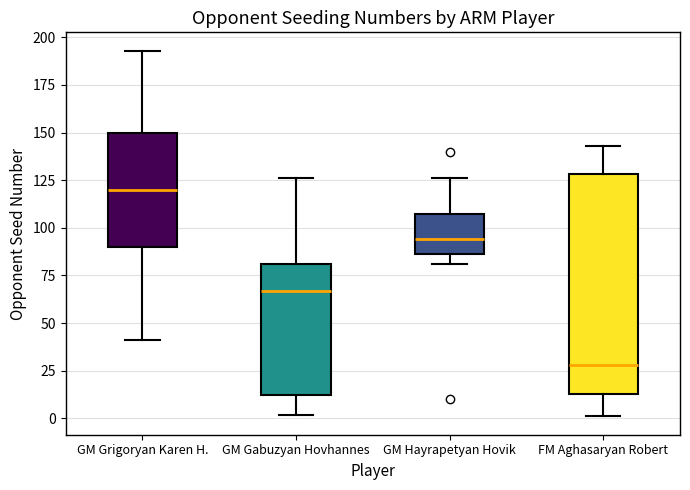

Which box is the tallest, from its lower edge to its upper edge?

FM Aghasaryan Robert